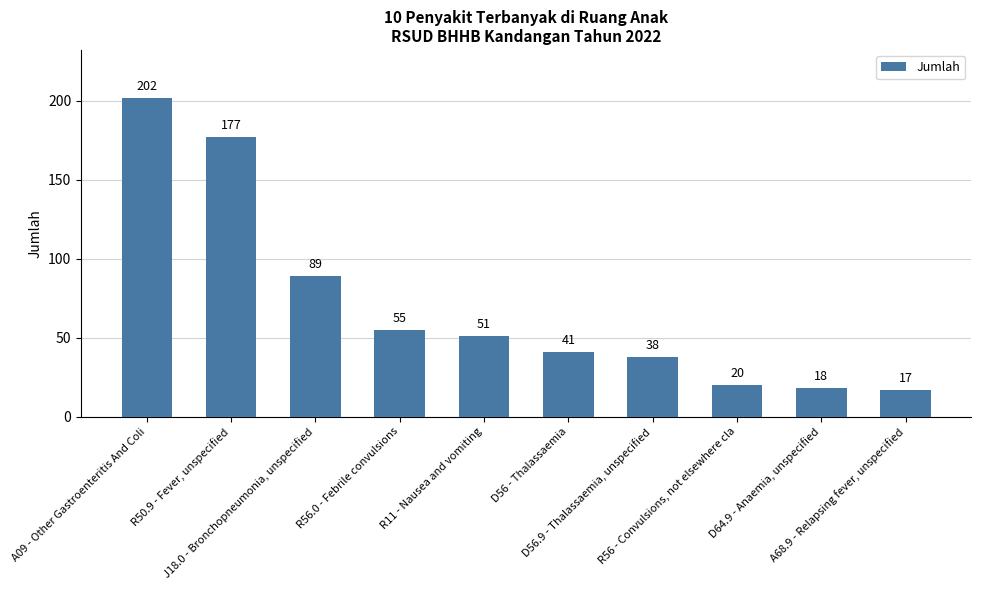

What is the difference between the second highest and second lowest values?

159